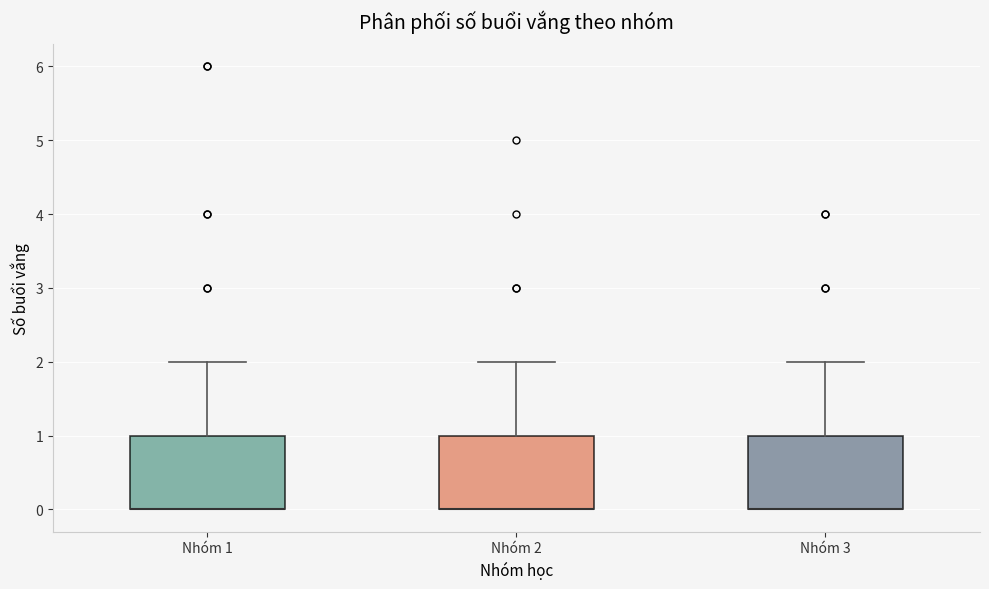

Where does the upper whisker of the box for Nhóm 3 end on the y-axis? The values are not printed on the chart, so give them approximately, as read against the axis.

2